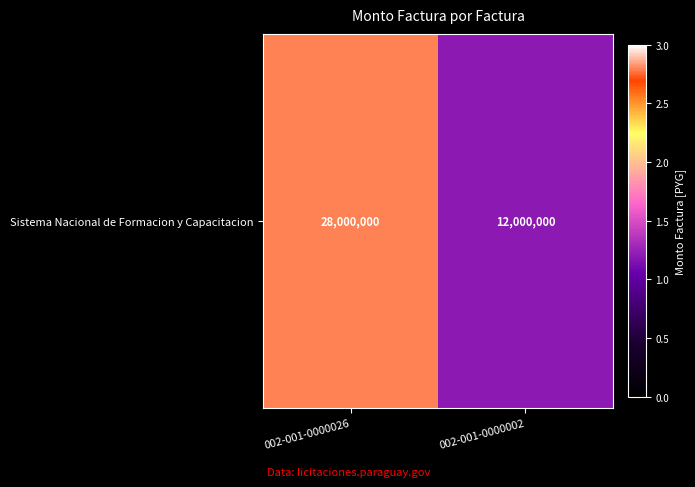

How many values are below 28000000?

1